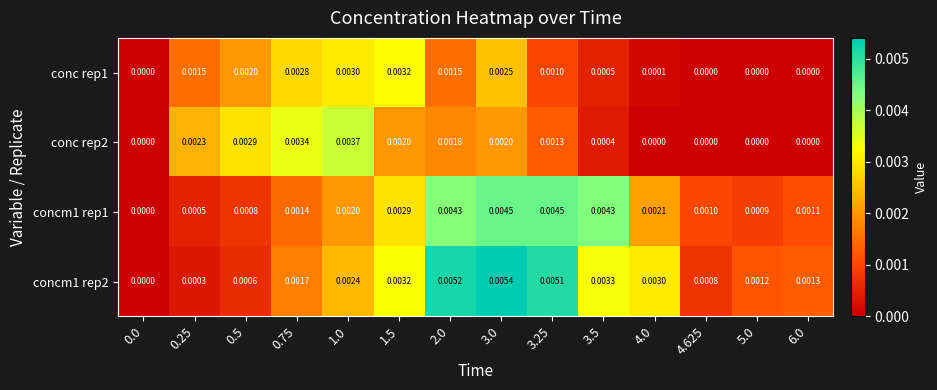

Which series has the largest range (max minus min)?

concm1 rep2